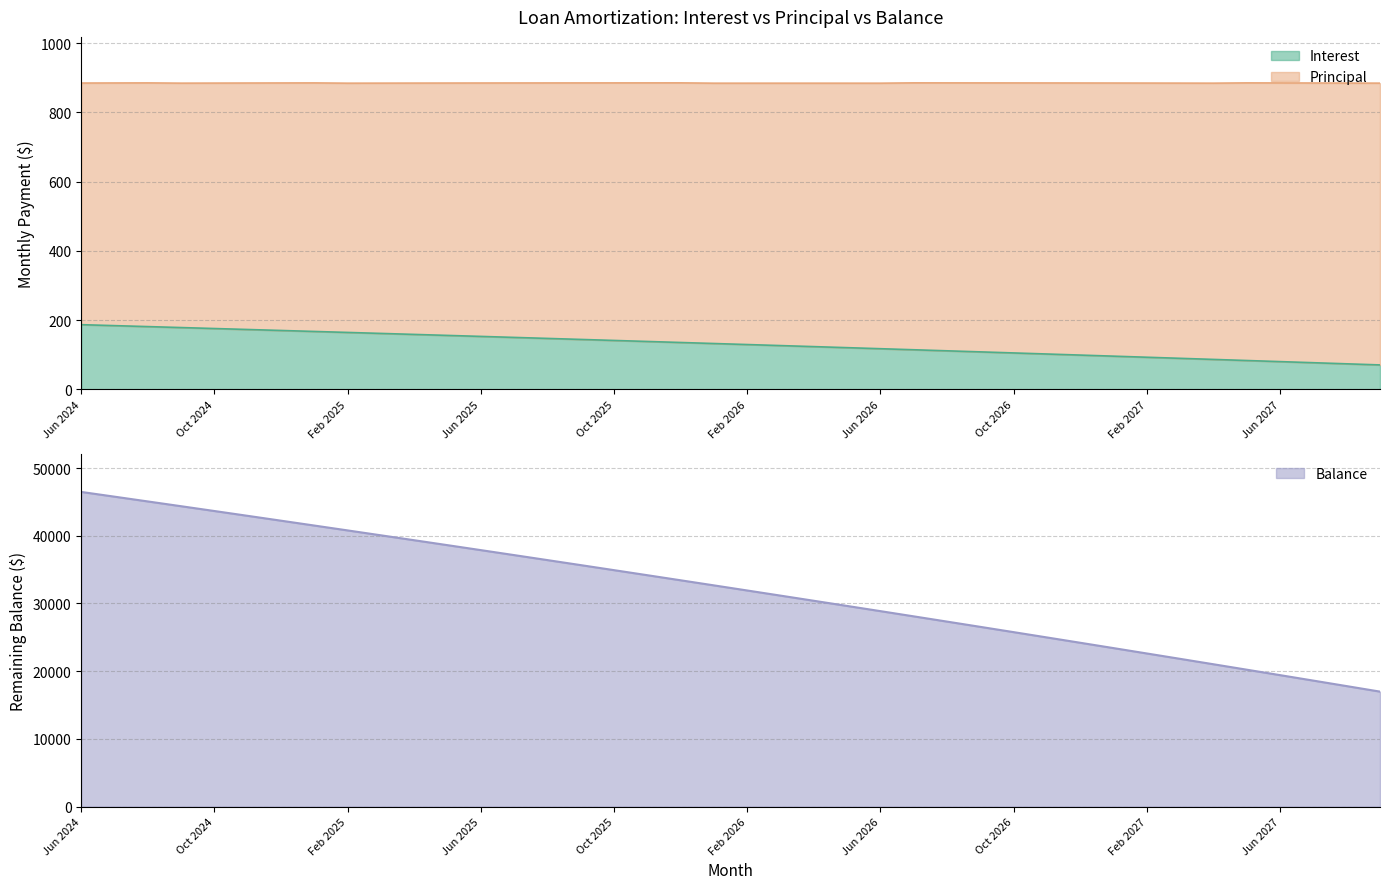

Between Feb 2027 and Feb 2025, which is larger?

Feb 2025